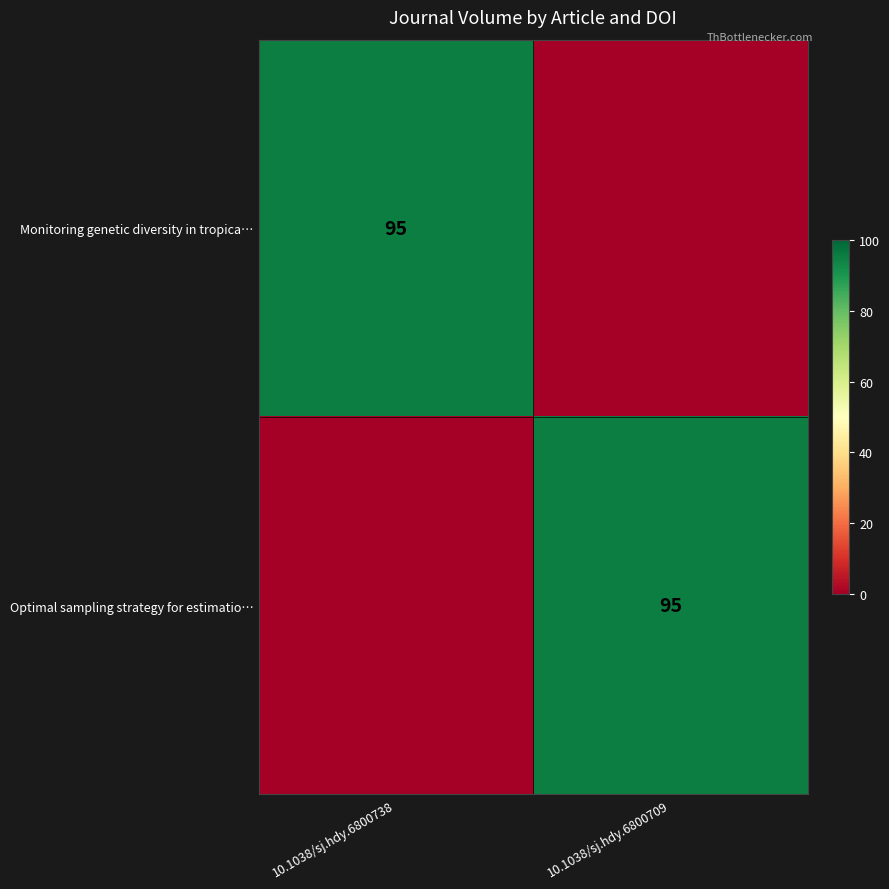

Is it true that Monitoring genetic diversity in tropica… equals 43 at 10.1038/sj.hdy.6800738?

False